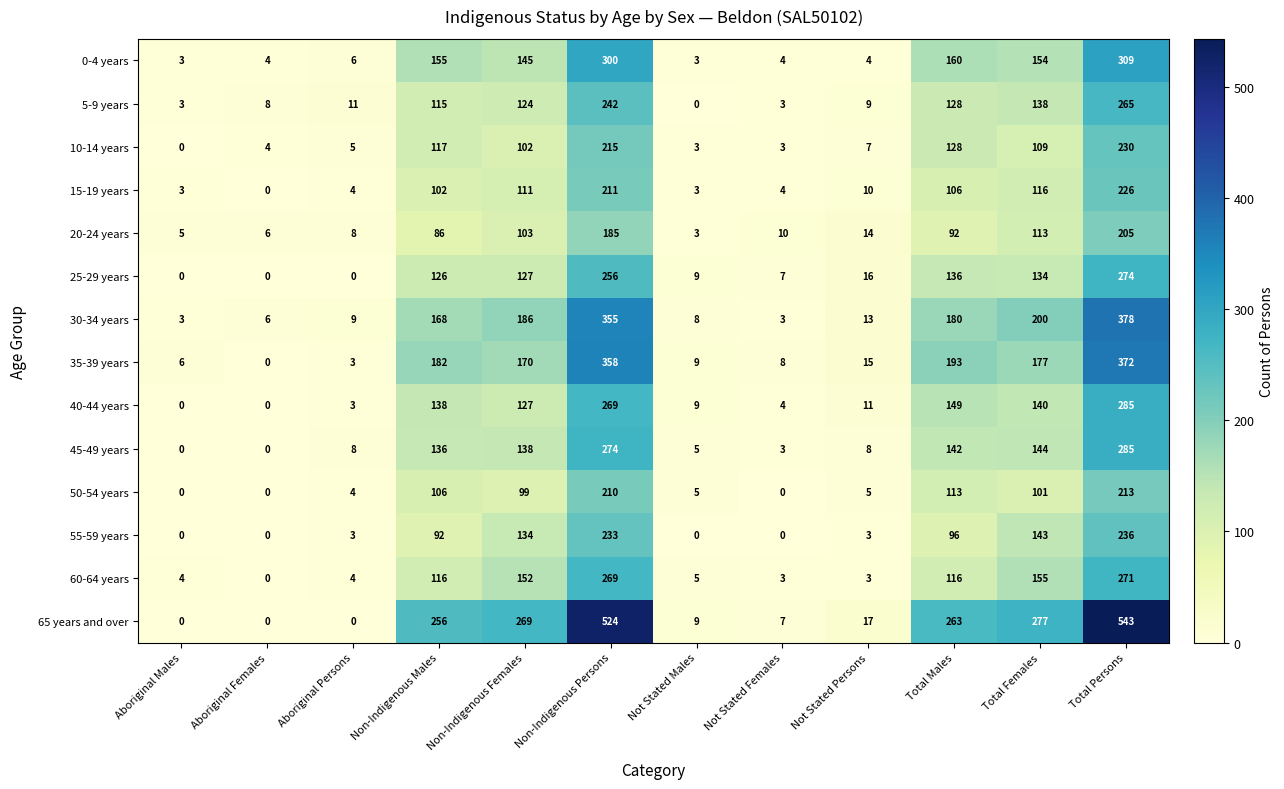

At which category does the chart reach its peak across all series?

Total Persons